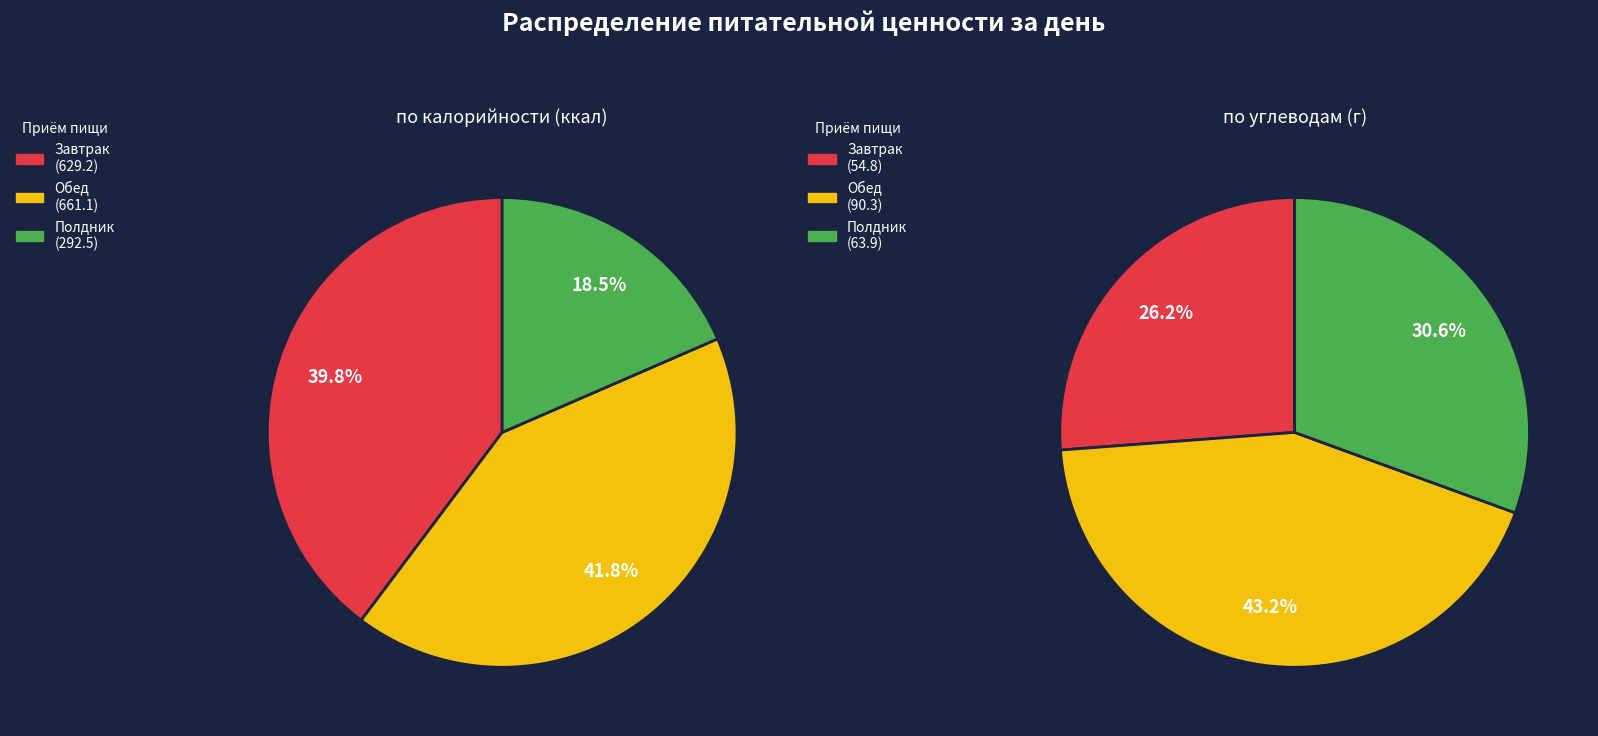

What is the largest slice in the pie chart?

Обед